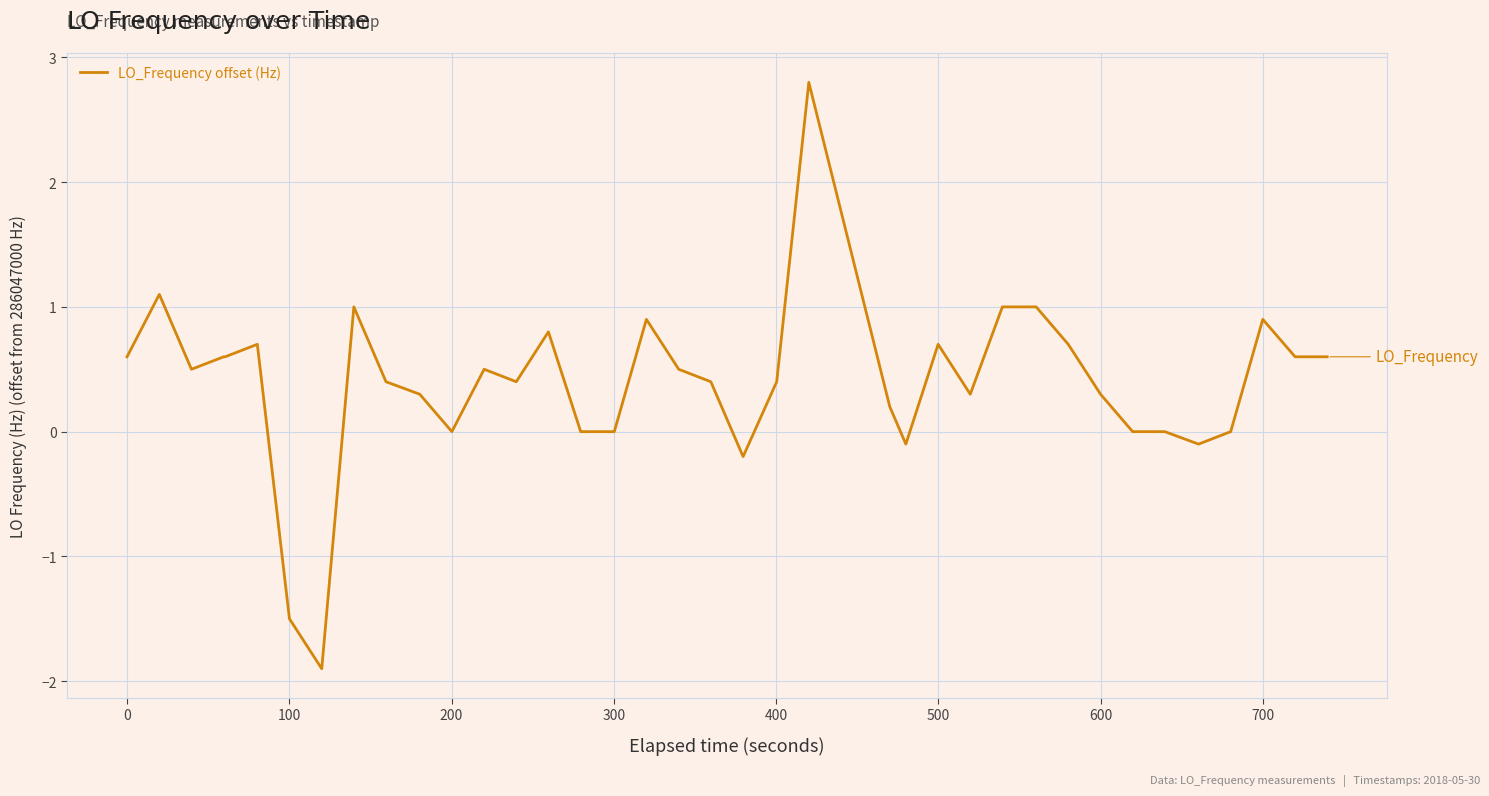

What is the minimum value shown in the chart?

-1.9